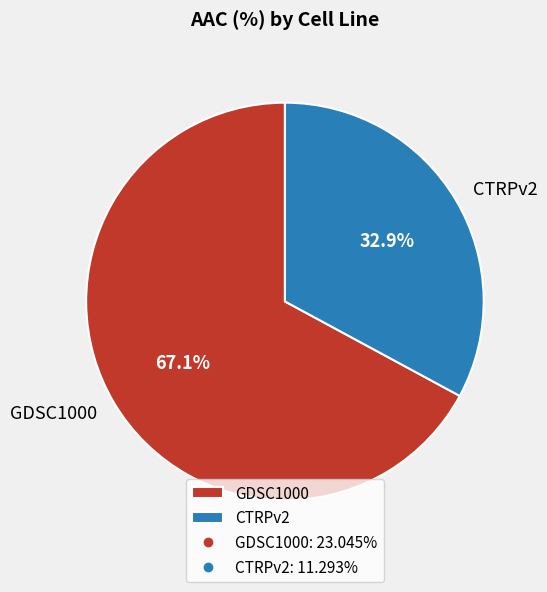

True or false: CTRPv2 accounts for 40% of the total.

False